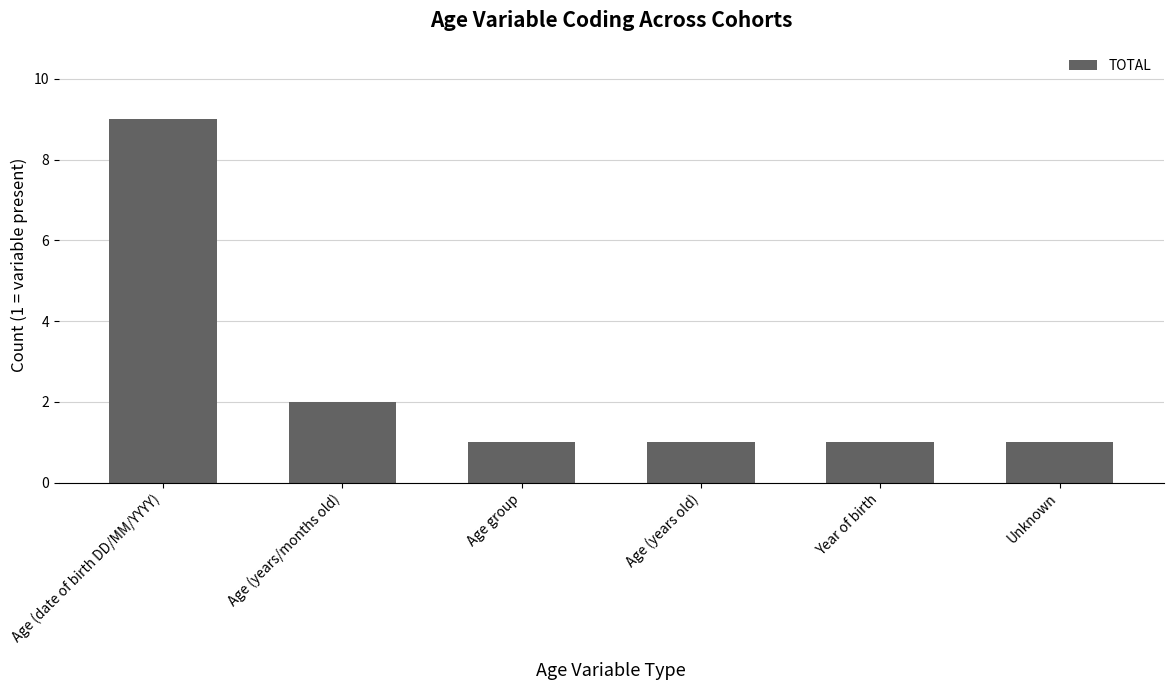

Reading left to right, transcribe all the data shown in this chart.

Age (date of birth DD/MM/YYYY)=9	Age (years/months old)=2	Age group=1	Age (years old)=1	Year of birth=1	Unknown=1